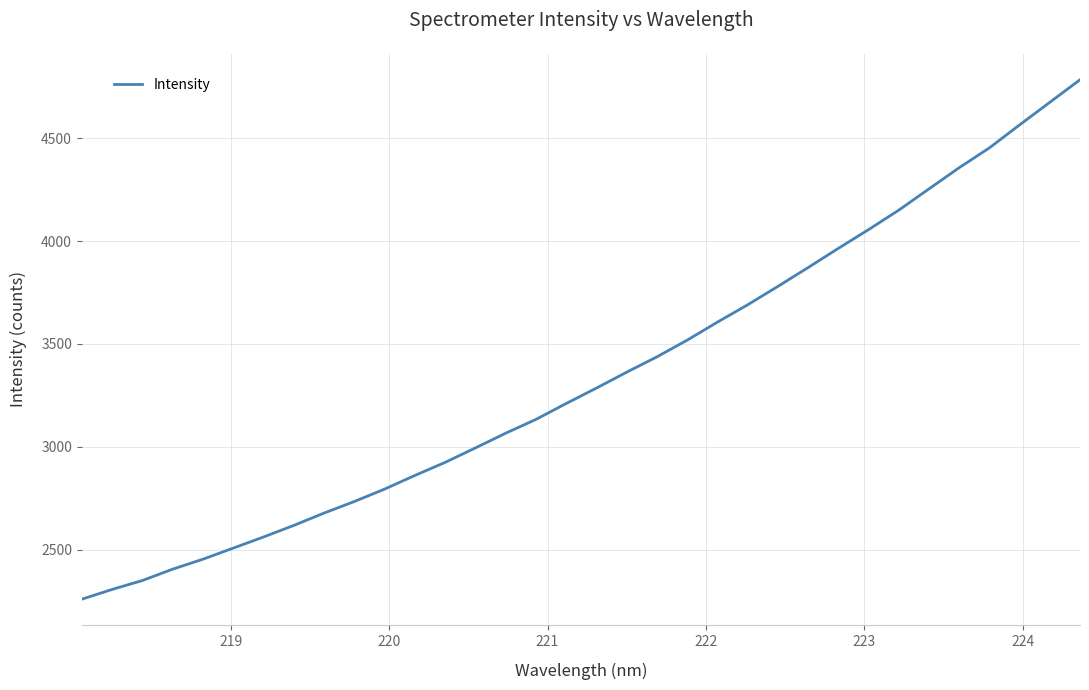

What is the minimum value shown in the chart?

2259.0